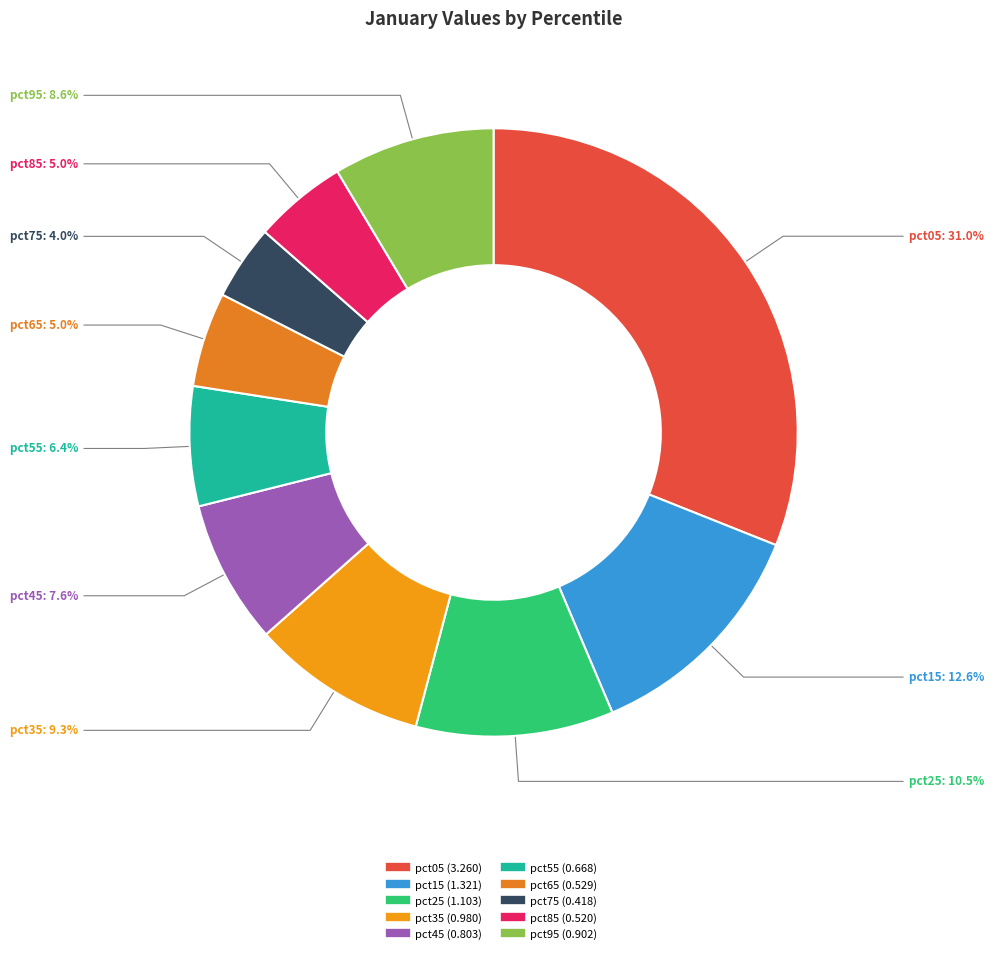

The pct95 slice represents 9% of the pie. True or false?

True